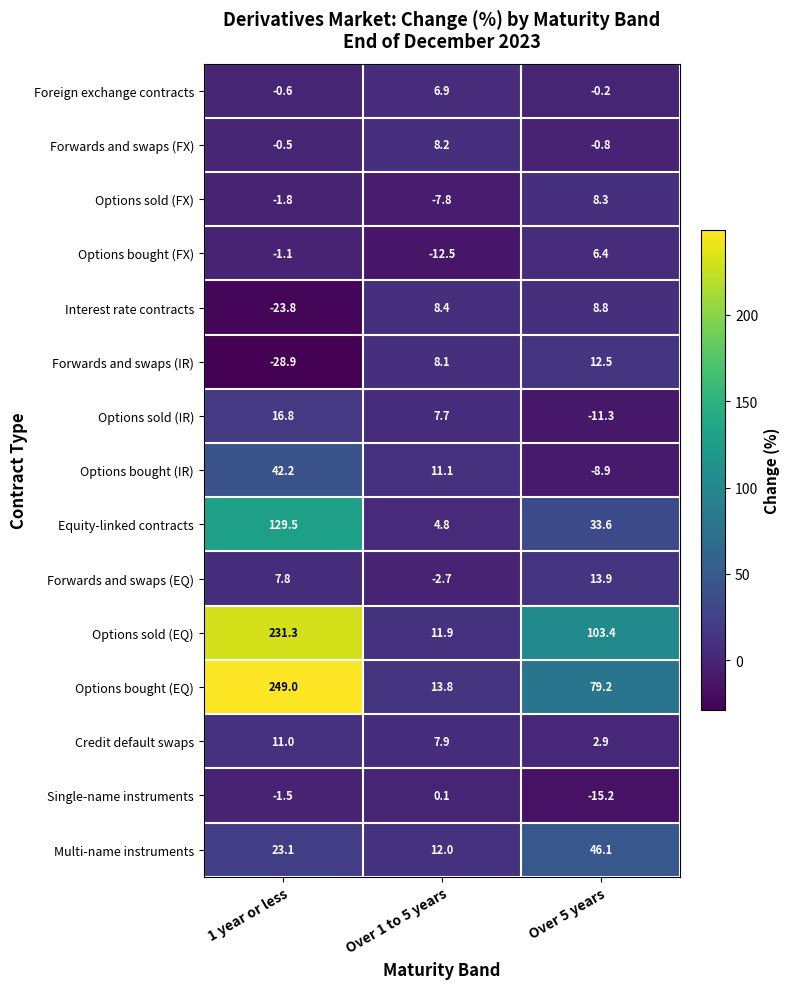

What is the difference between the Options sold (IR) values at Over 5 years and 1 year or less?

28.1